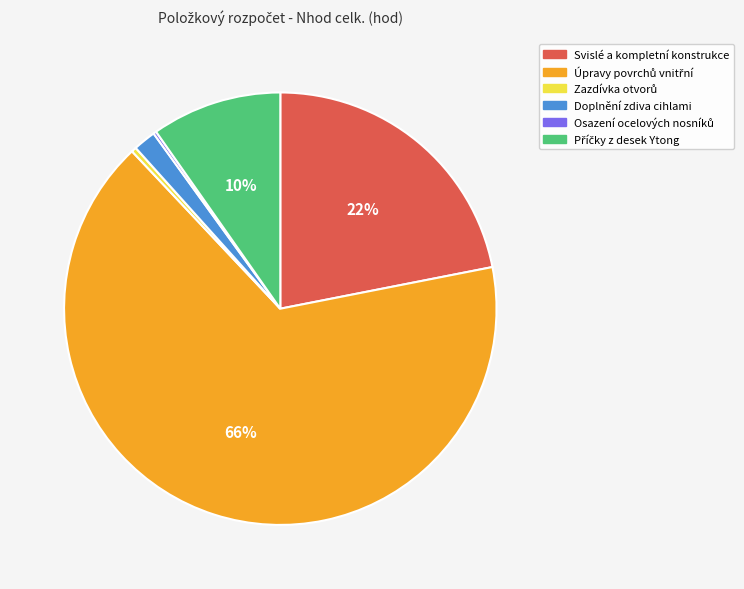

True or false: Svislé a kompletní konstrukce accounts for 22% of the total.

True